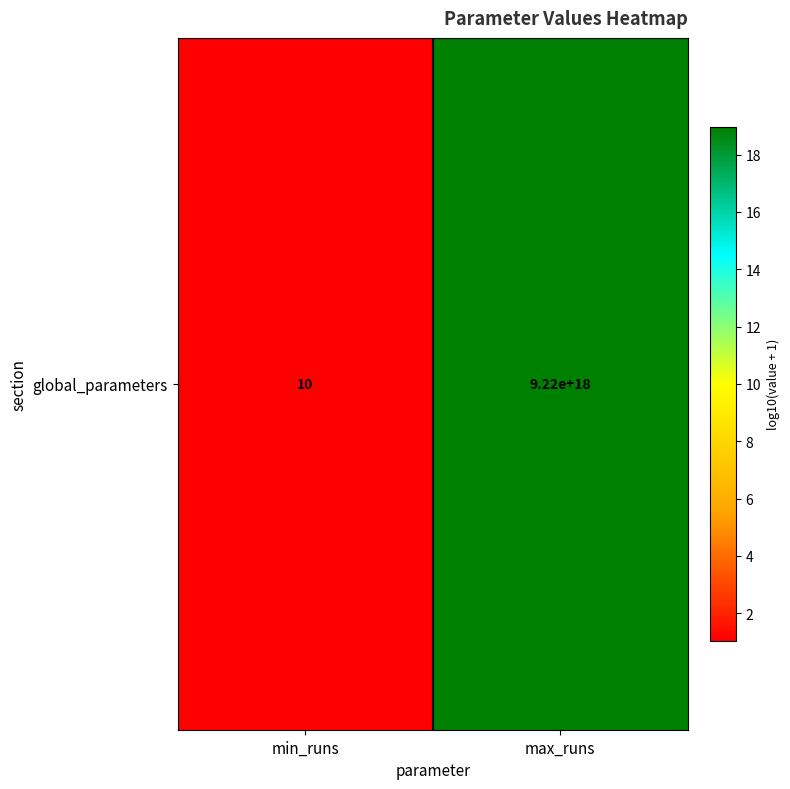

What is the difference between the values at min_runs and max_runs?

17.9